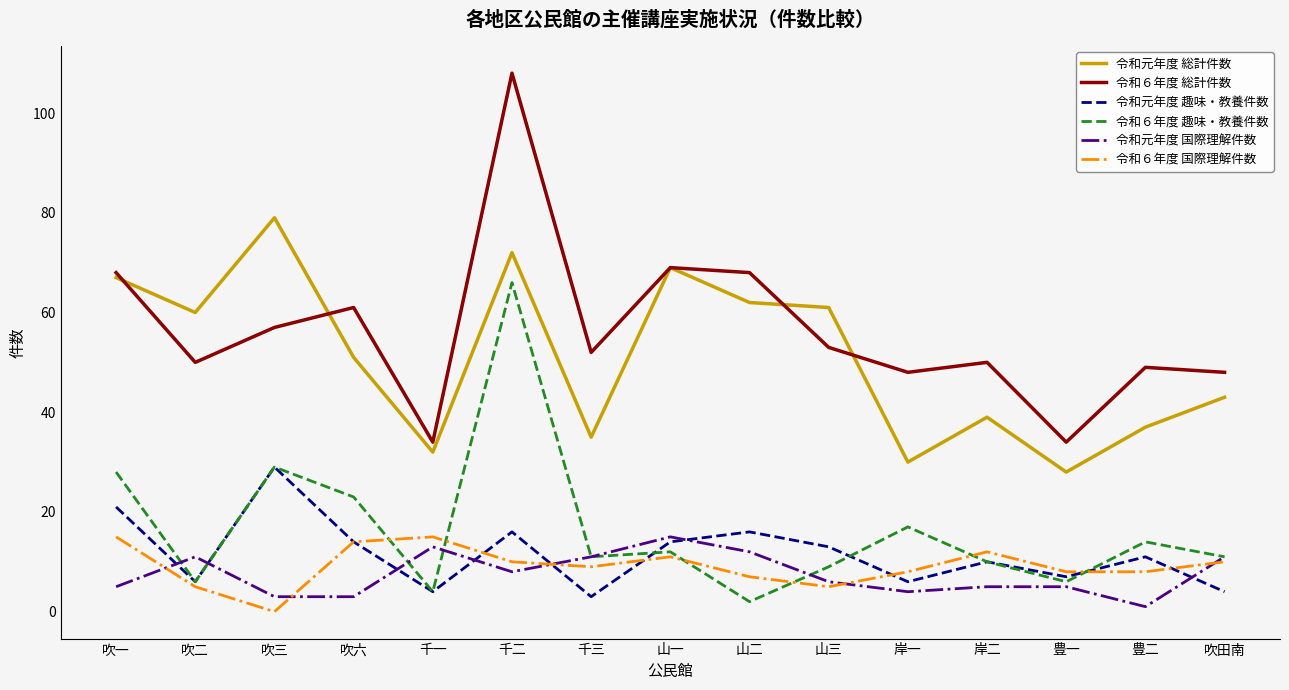

What is the average value of the 令和６年度 趣味・教養件数 series?

17